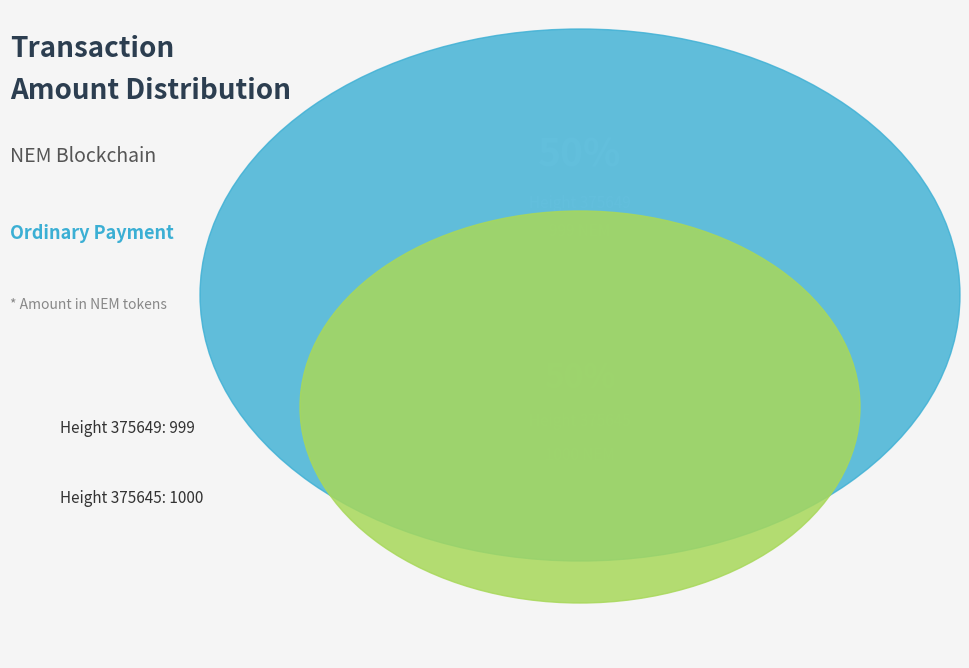

Rank the categories by value from lowest to highest.

375649, 375645